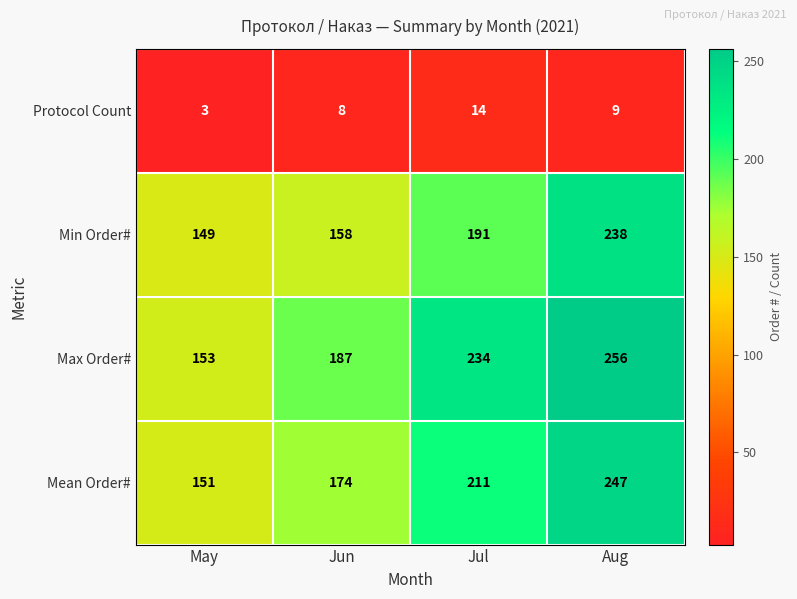

Which series has the largest total across all categories?

Max Order#